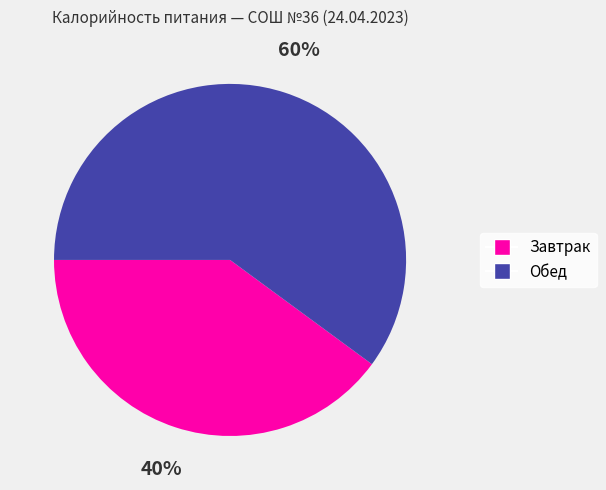

Which slice is the smallest?

Завтрак